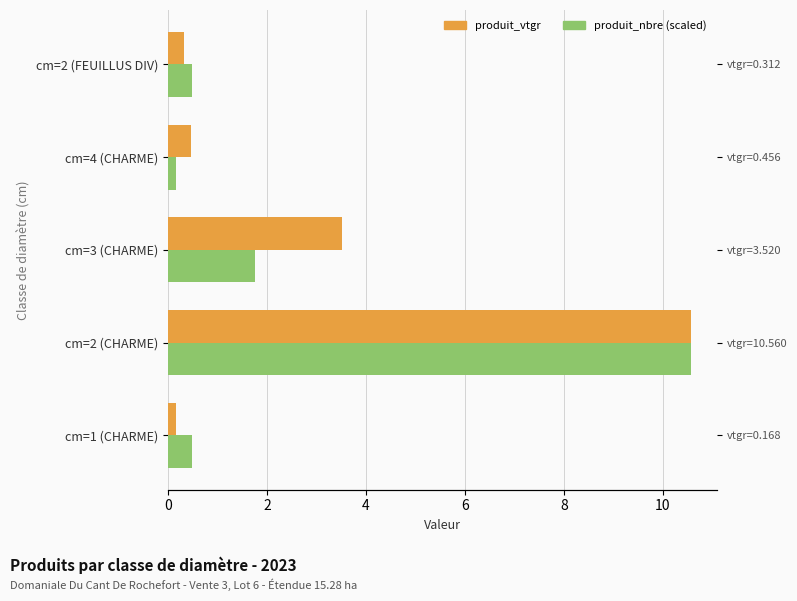

Is the value of produit_nbre (scaled) at cm=2 (FEUILLUS DIV) greater than the value of produit_vtgr at cm=2 (CHARME)?

No